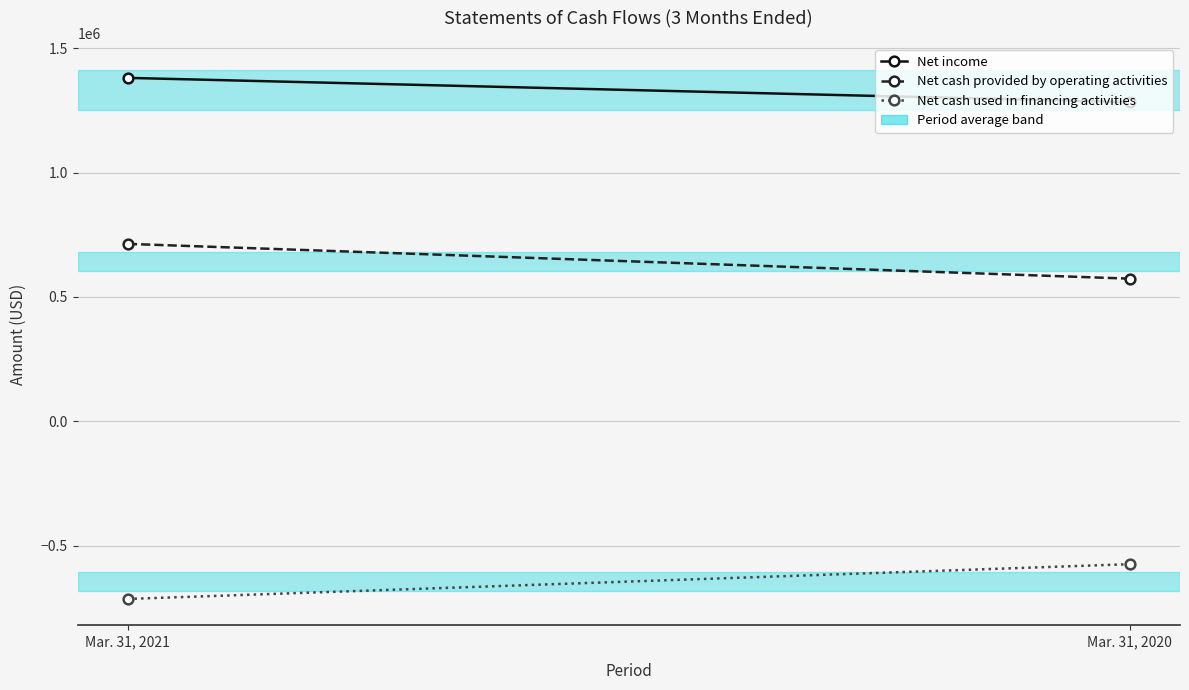

Which category has the highest value across all series?

Mar. 31, 2021